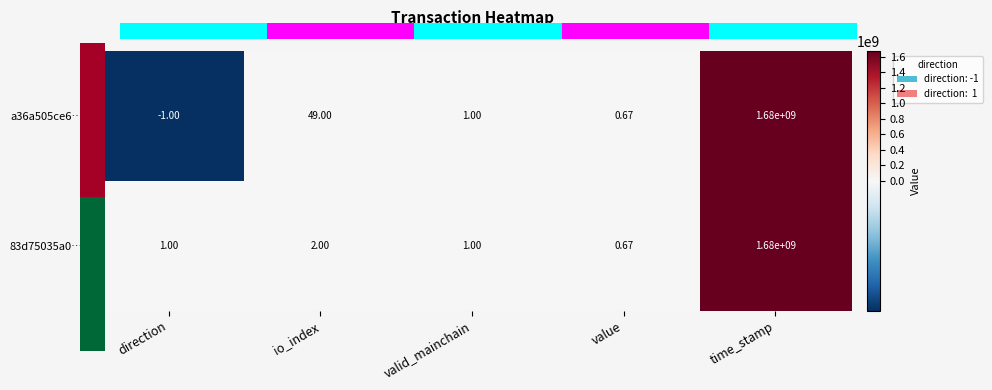

Which category has the highest value in the a36a505ce6… series?

time_stamp